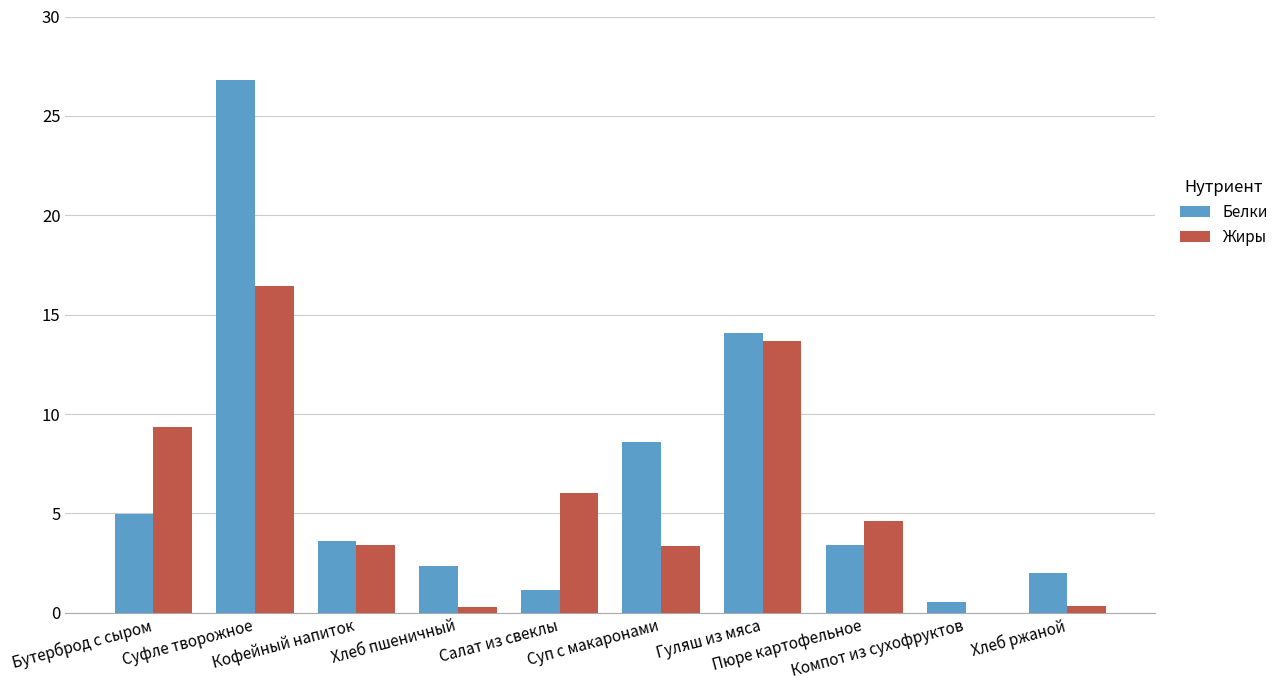

Count the number of categories in the chart.

10